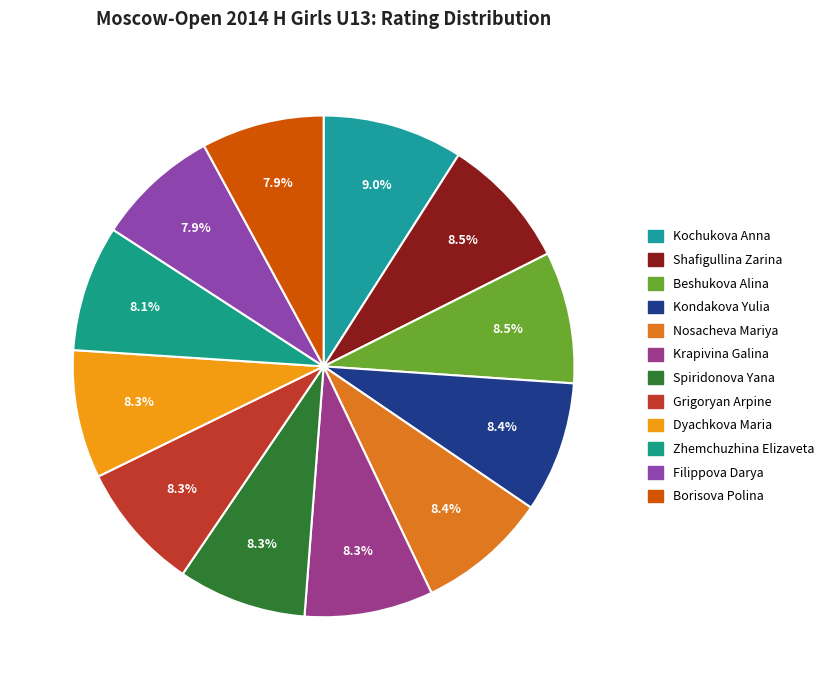

What percentage do Krapivina Galina and Spiridonova Yana together represent?

16.6%